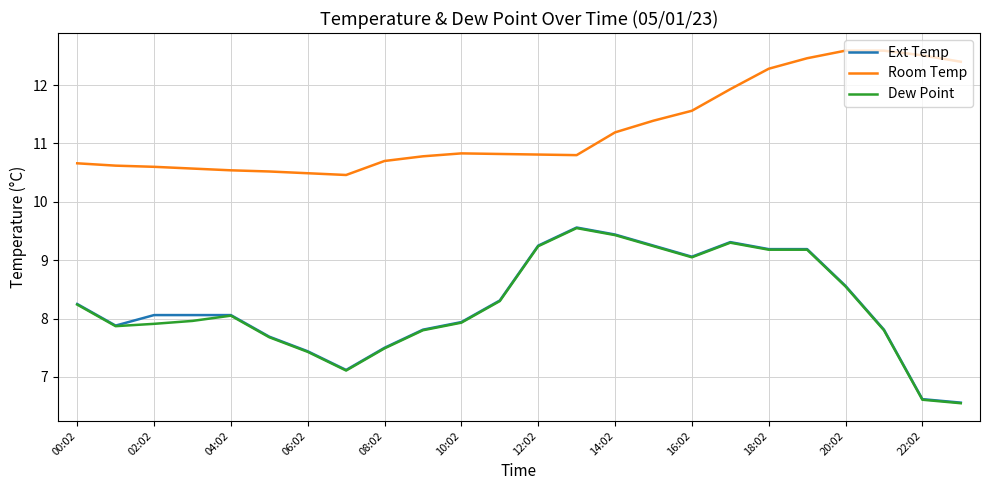

True or false: Ext Temp and Room Temp cross at least once.

False